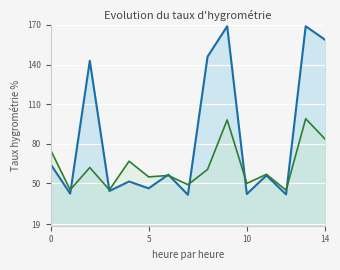

Count the number of data series in this chart.

2